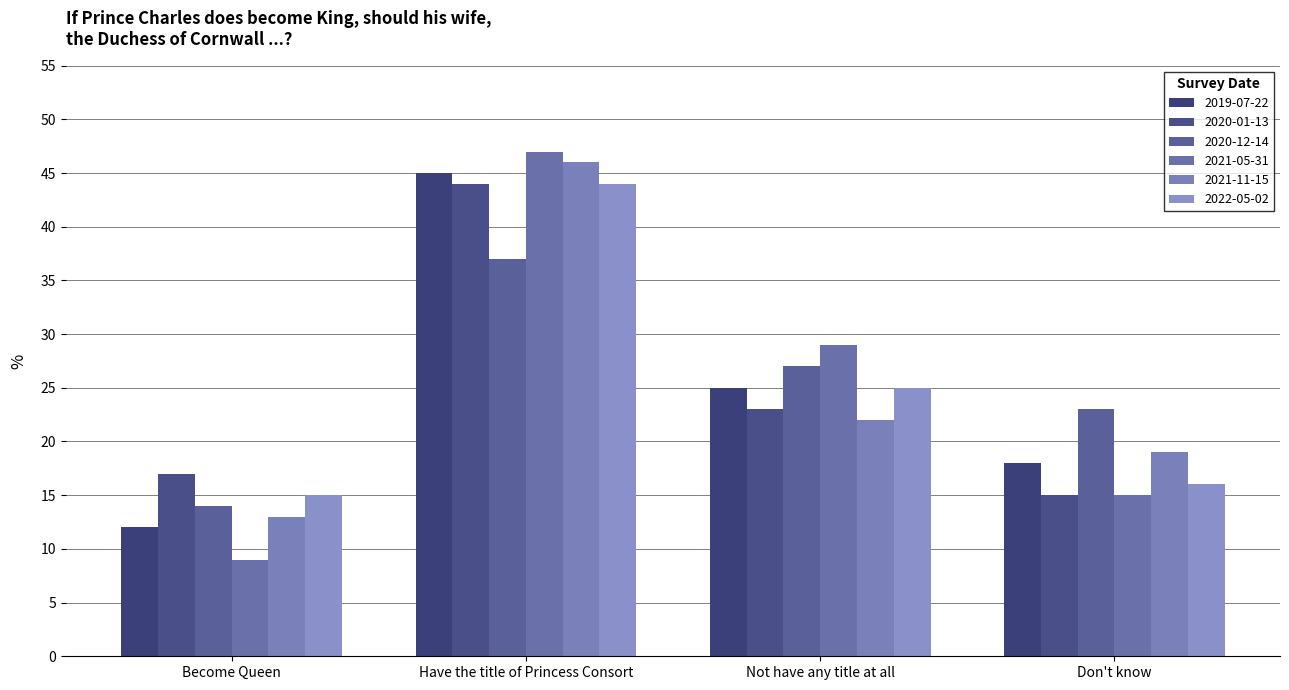

What is the label of the 4th bar from the left?

Don't know